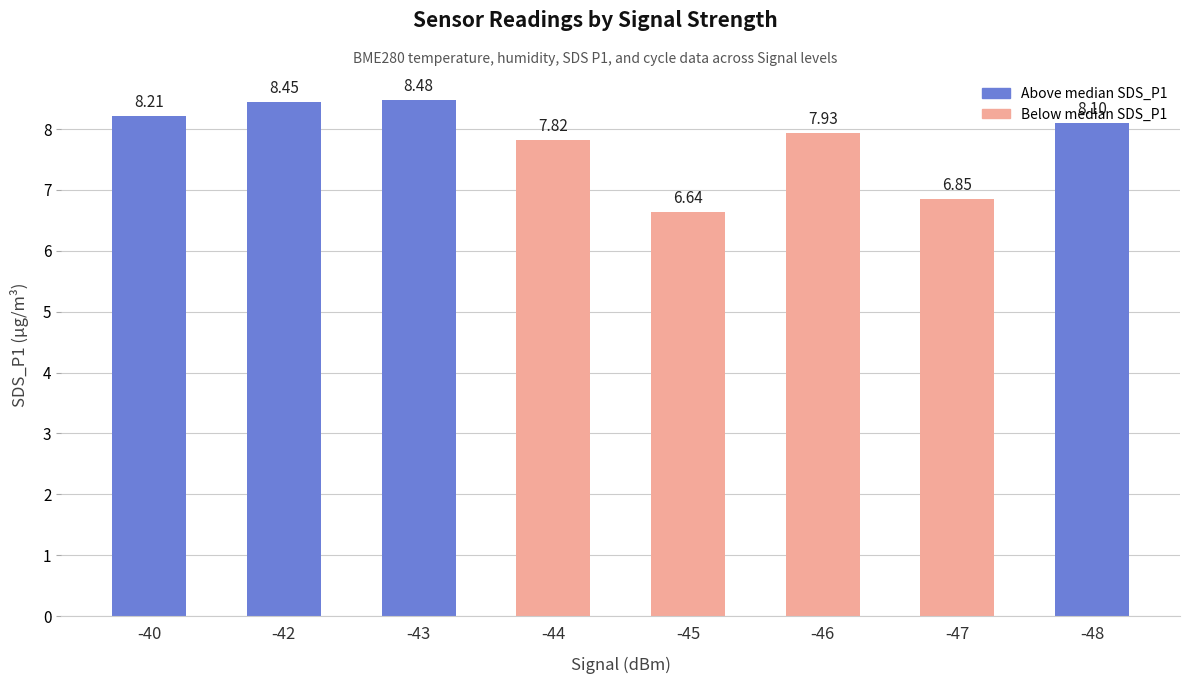

The value at -44 is 13.8. True or false?

False